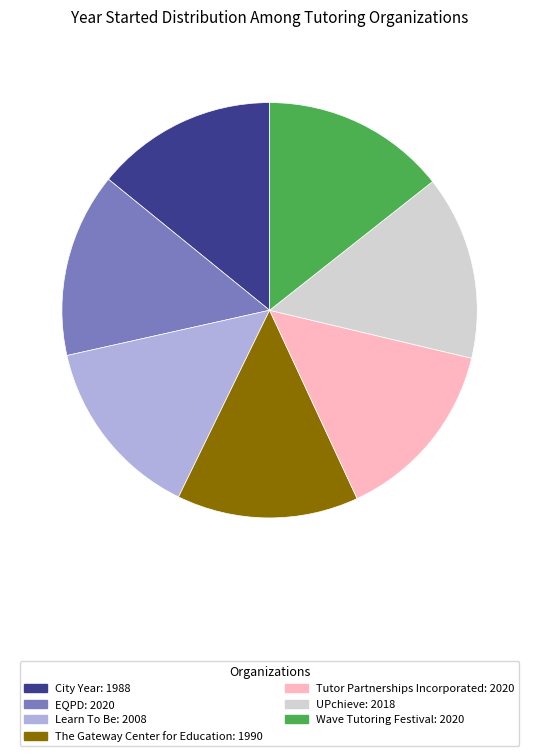

Approximately how many times larger is the value at Wave Tutoring Festival compared to City Year?

1.0